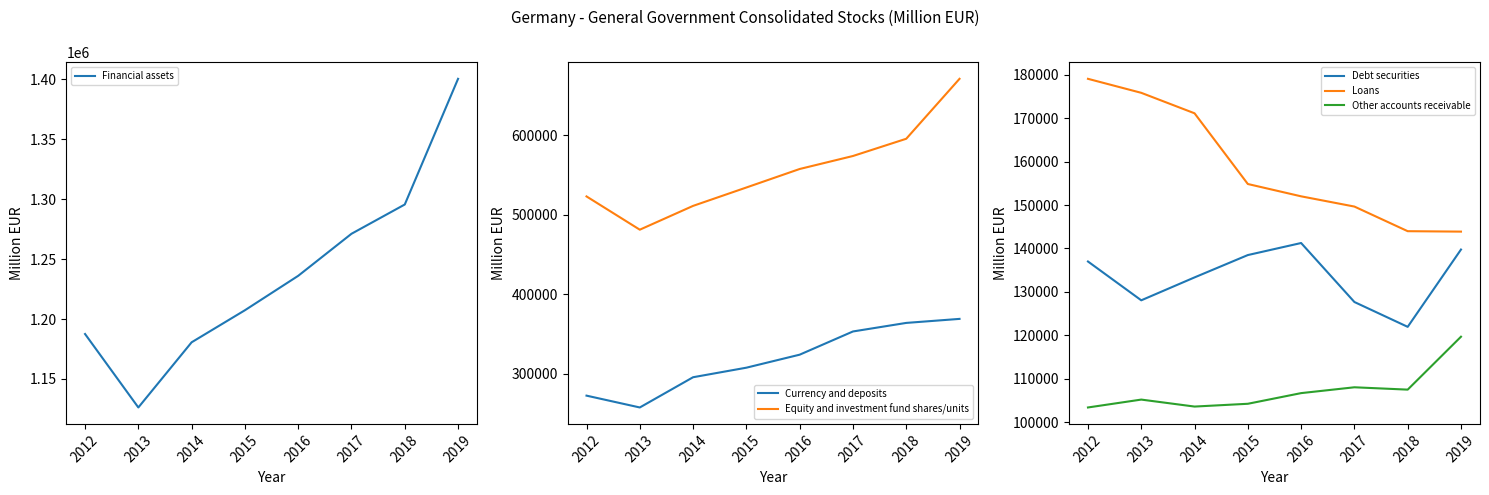

What is the difference between the second highest and minimum values in the Equity and investment fund shares/units series?

114279